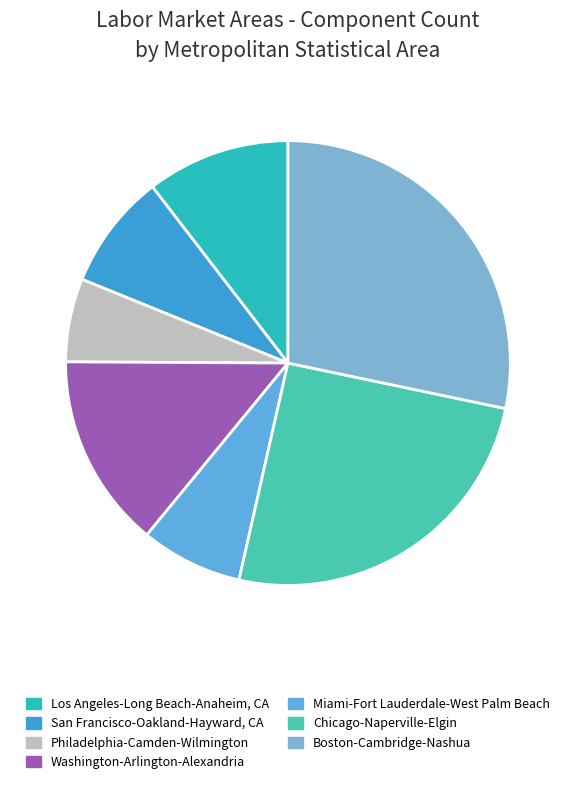

How many slices are in this pie chart?

7